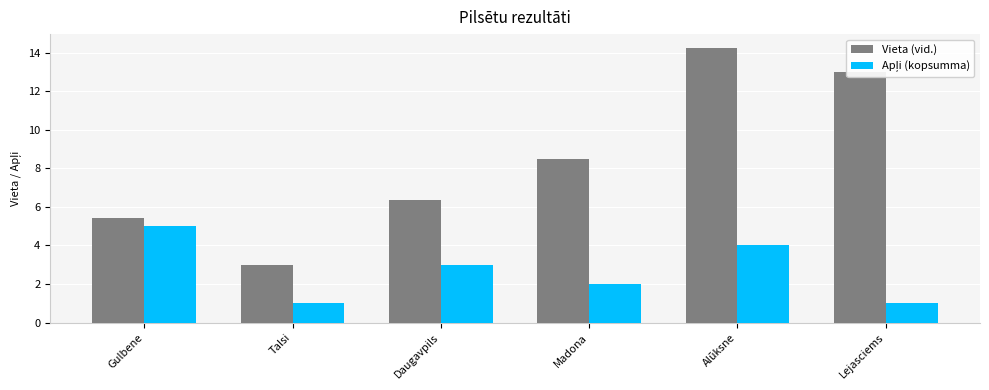

What is the spread (max minus min) of values at Gulbene?

0.4